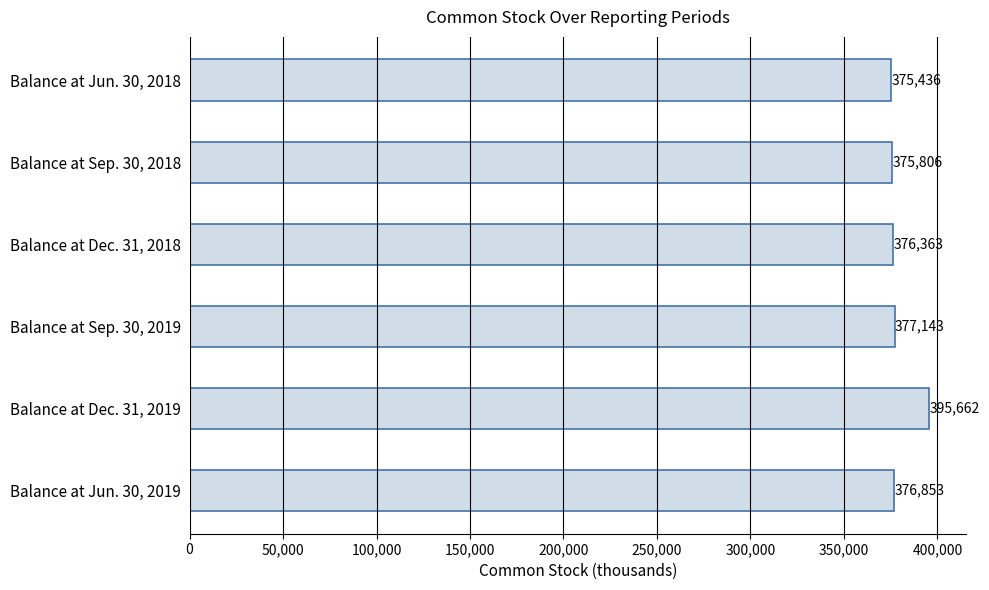

What is the label of the 2nd bar from the bottom?

Balance at Dec. 31, 2019